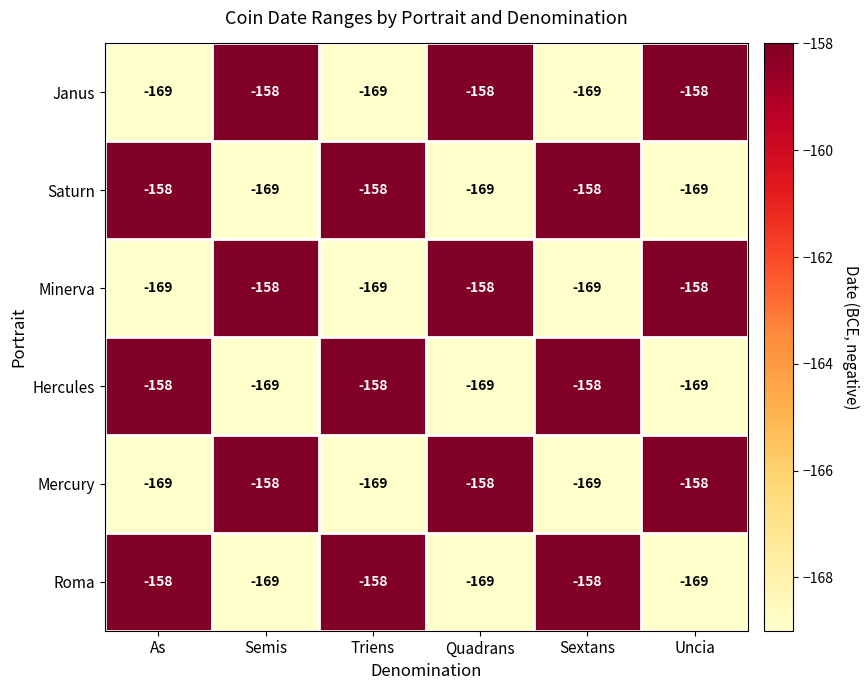

Count the Hercules values in the range -169 to -158.

6